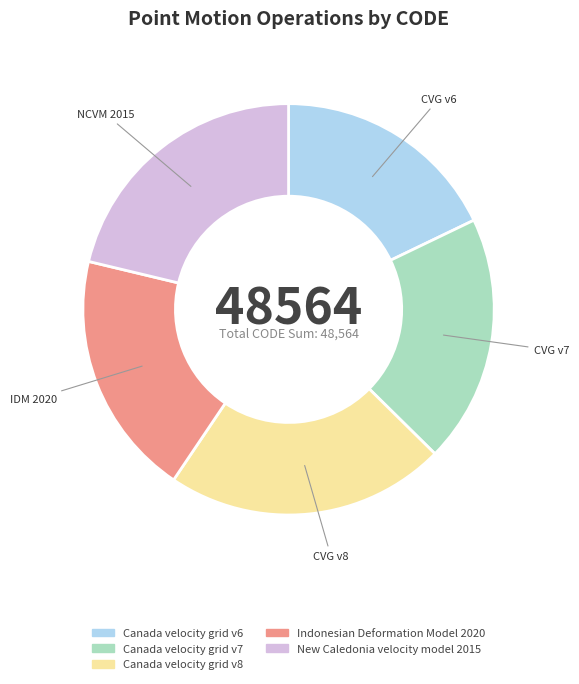

What is the largest slice in the pie chart?

Canada velocity grid v8